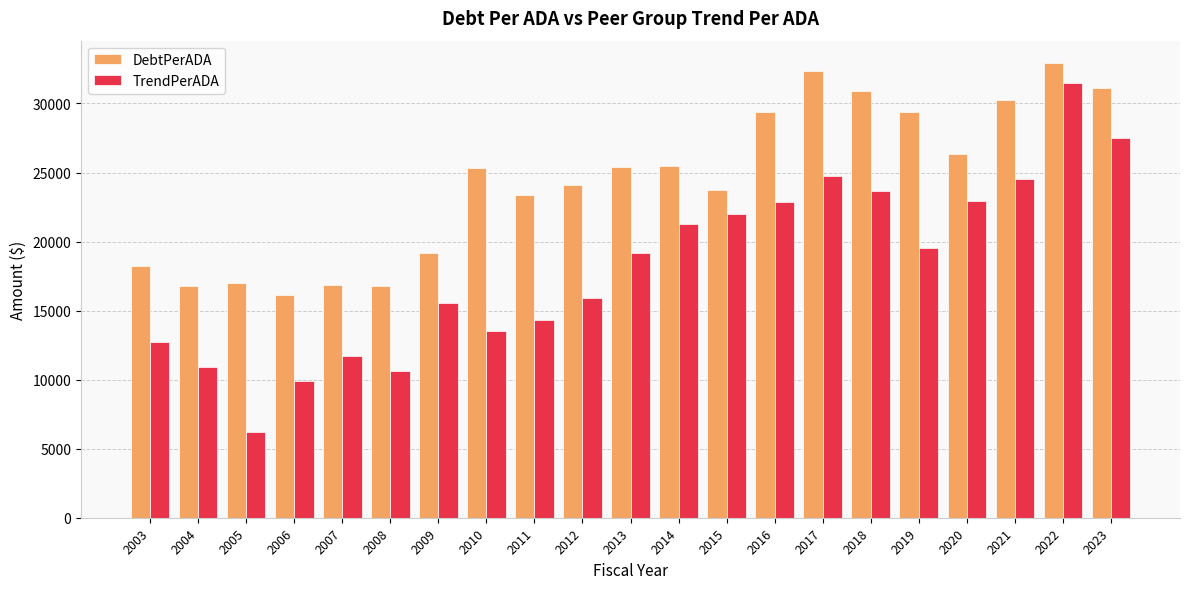

What is the total value across all series at 2010?

38780.3